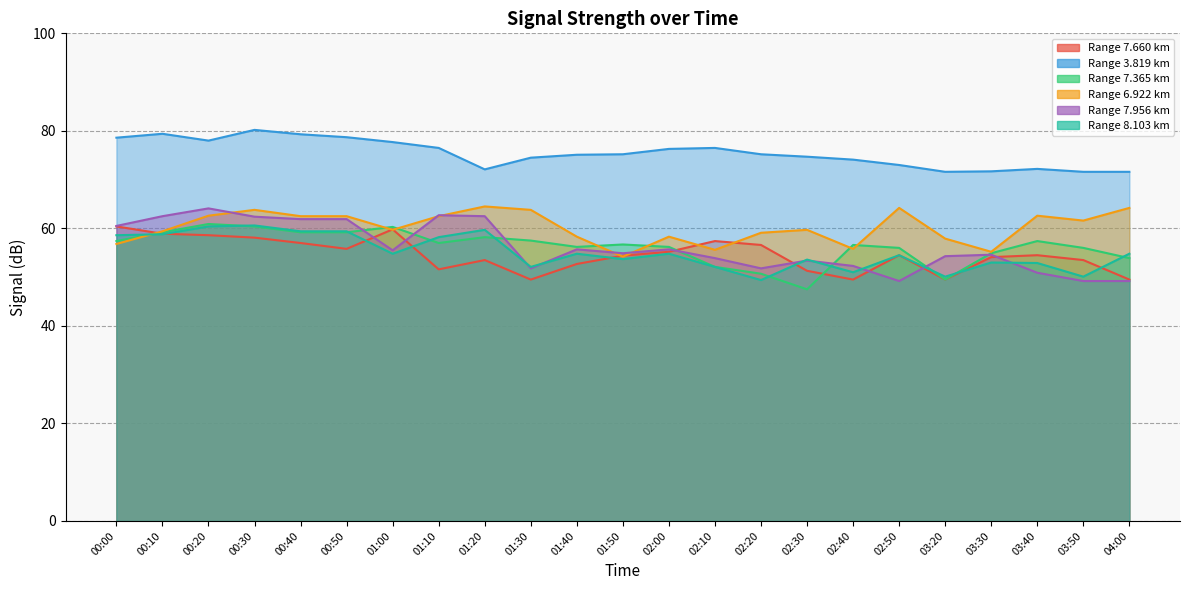

True or false: 6.922 and 3.819 cross at least once.

False